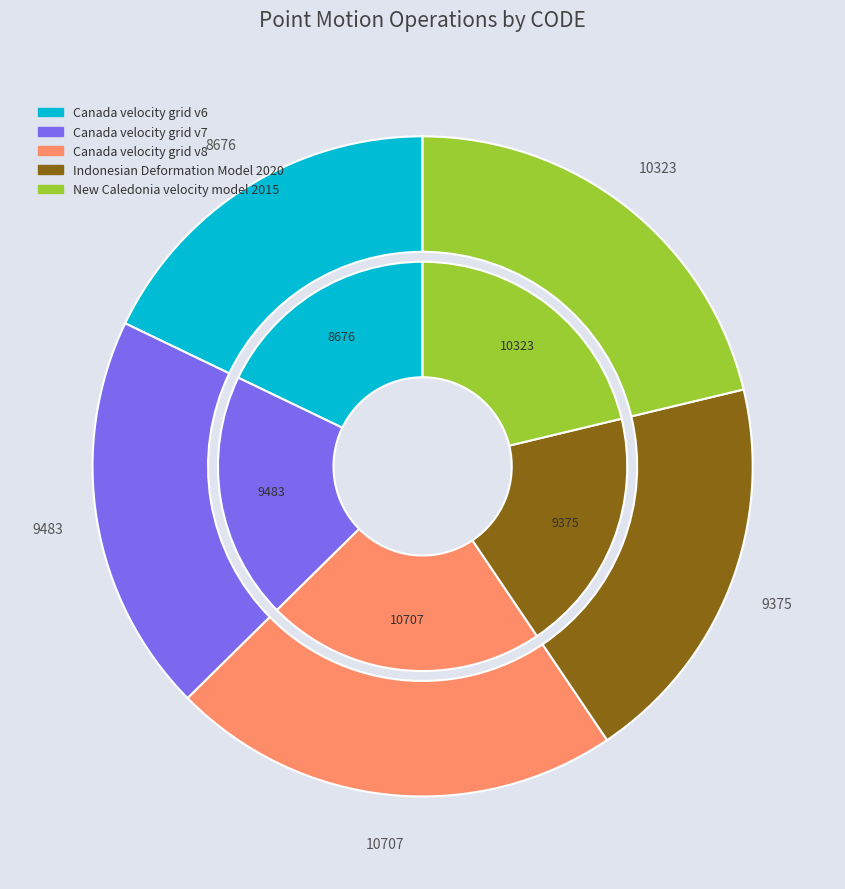

How many segments does this pie chart have?

5